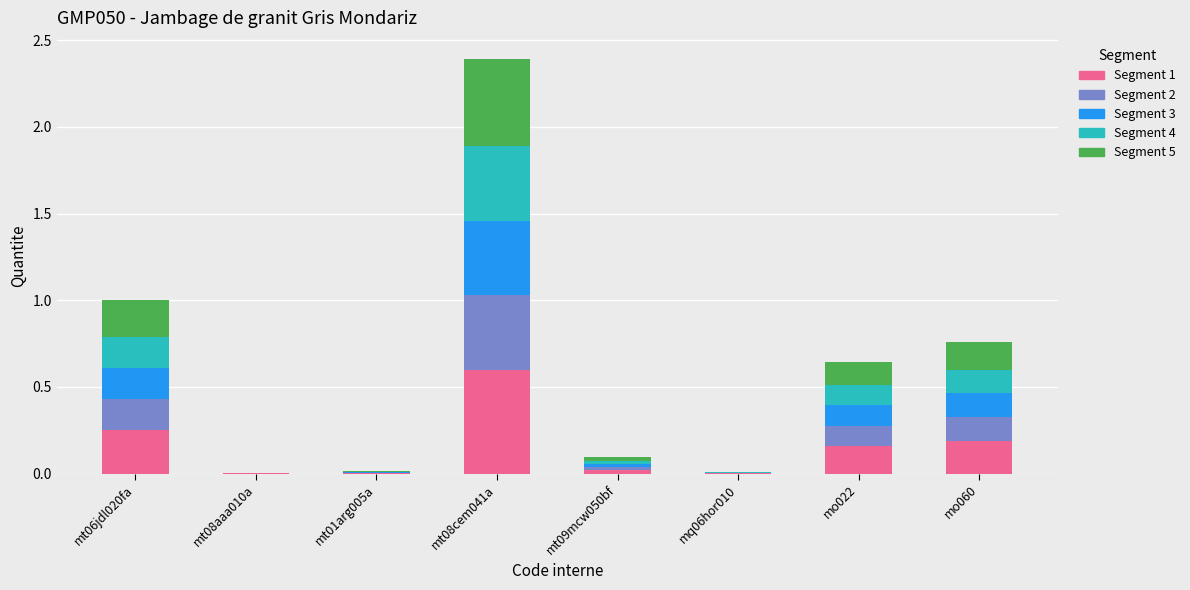

The value of Segment 1 at mo022 is 0.2. True or false?

True